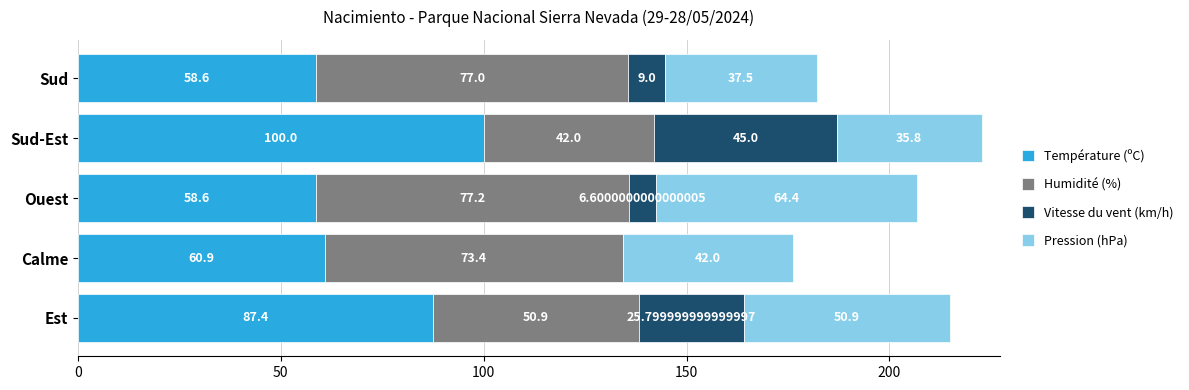

At which label is Température (ºC) closest to 79?

Est